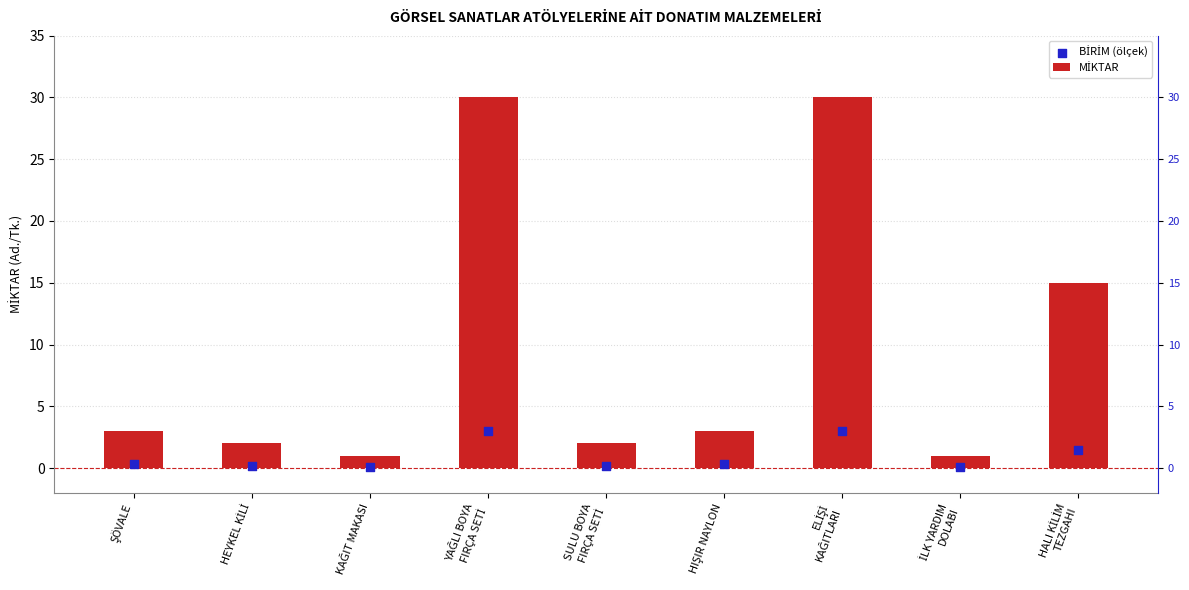

At how many categories does at least one series exceed 18?

2